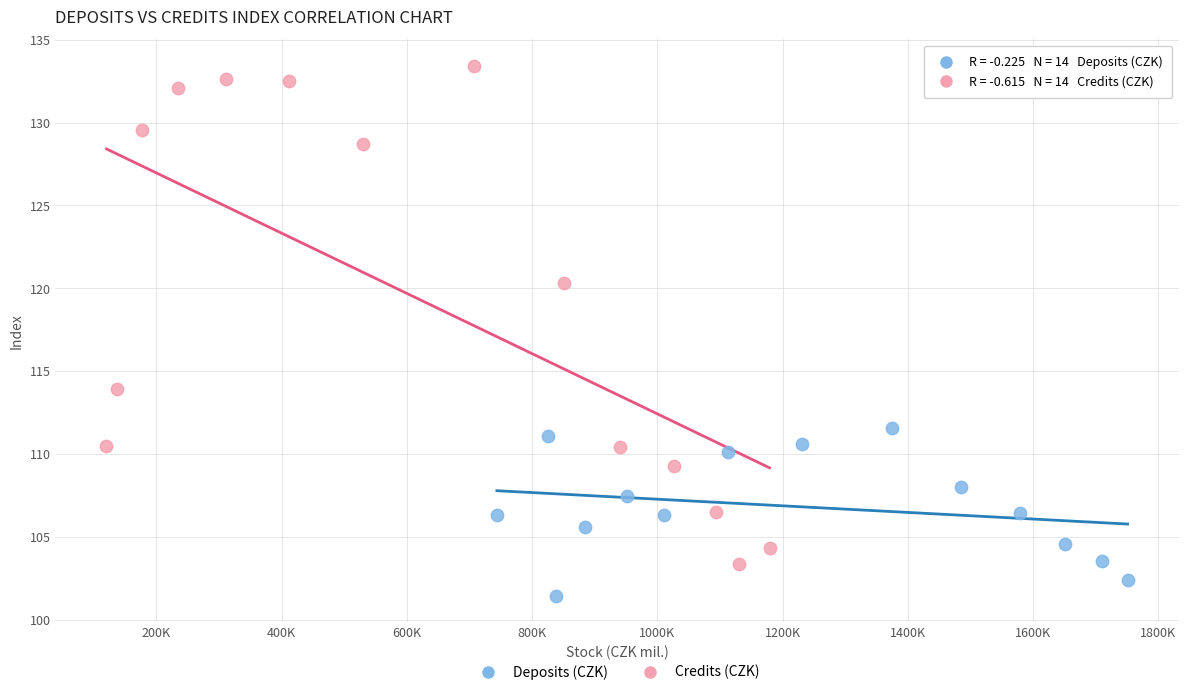

Which series has the largest Y range (max minus min)?

Credits (CZK)